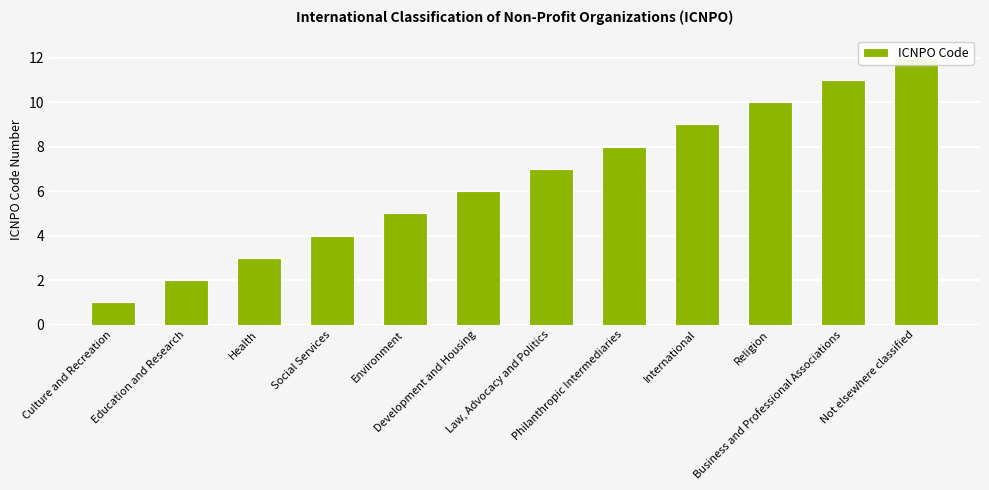

How many data points are less than 7?

6